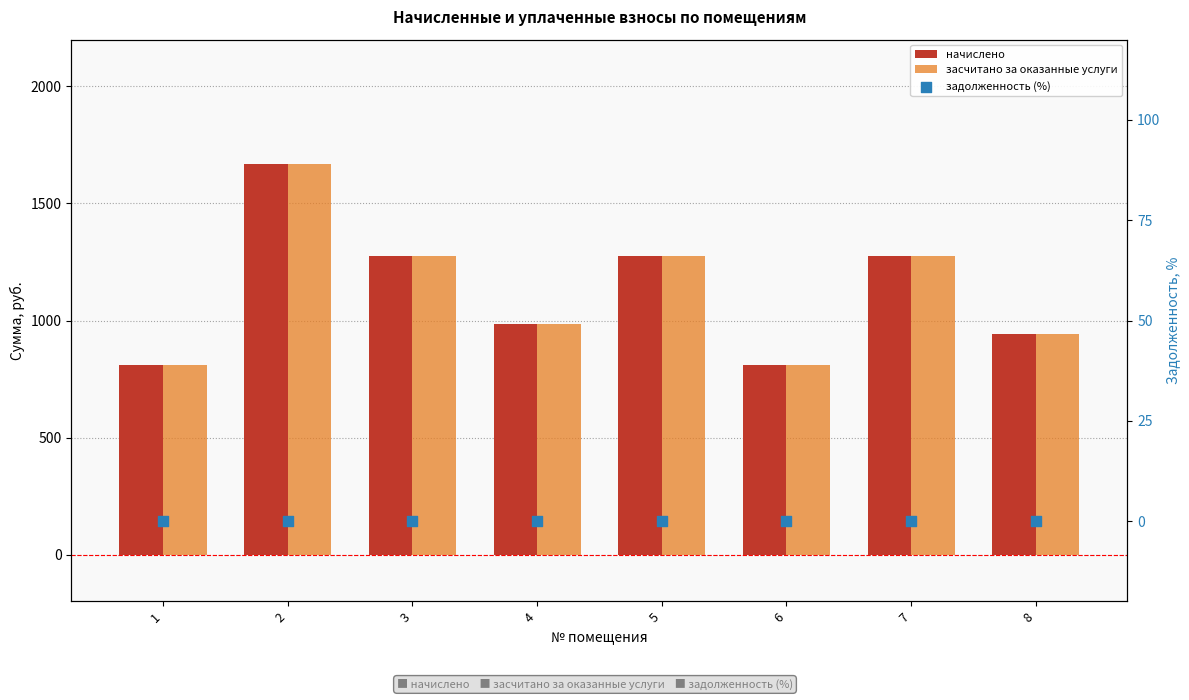

Which series reaches the minimum Y coordinate?

задолженность (%)